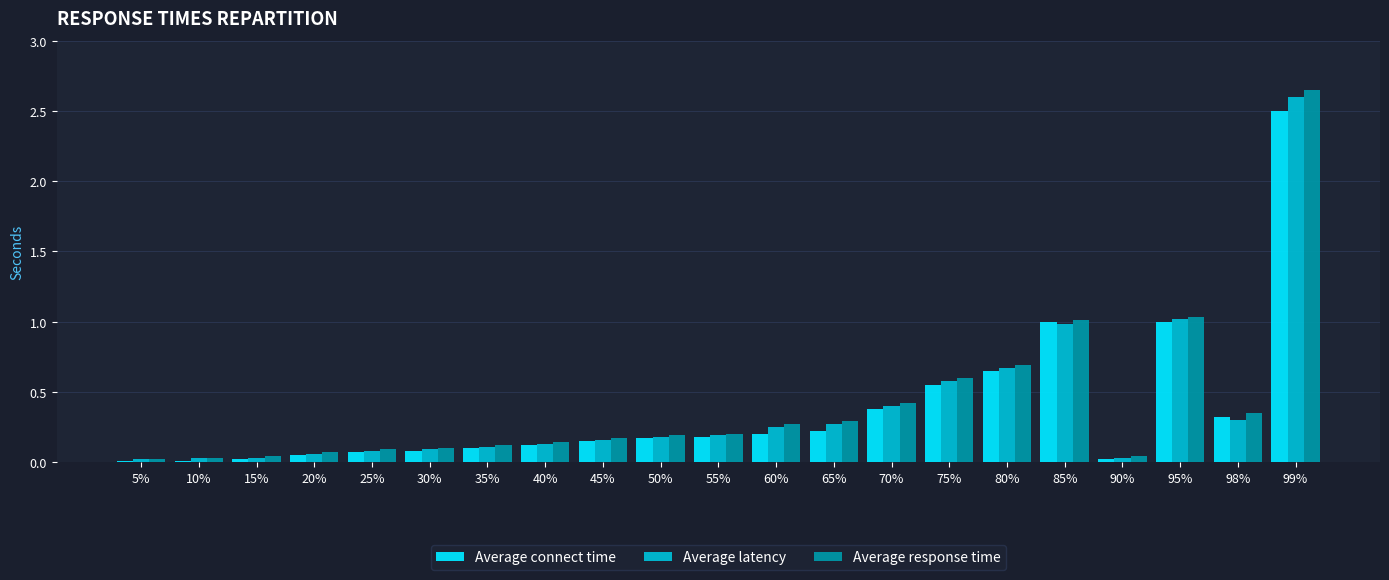

True or false: Average latency has a value of 0.4 at 95%.

False